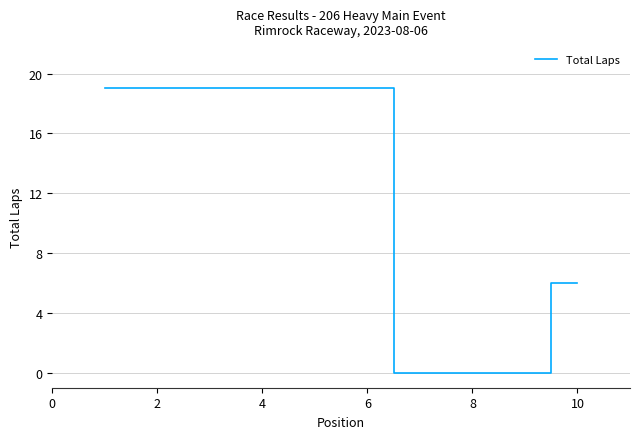

What is the greatest value displayed?

19